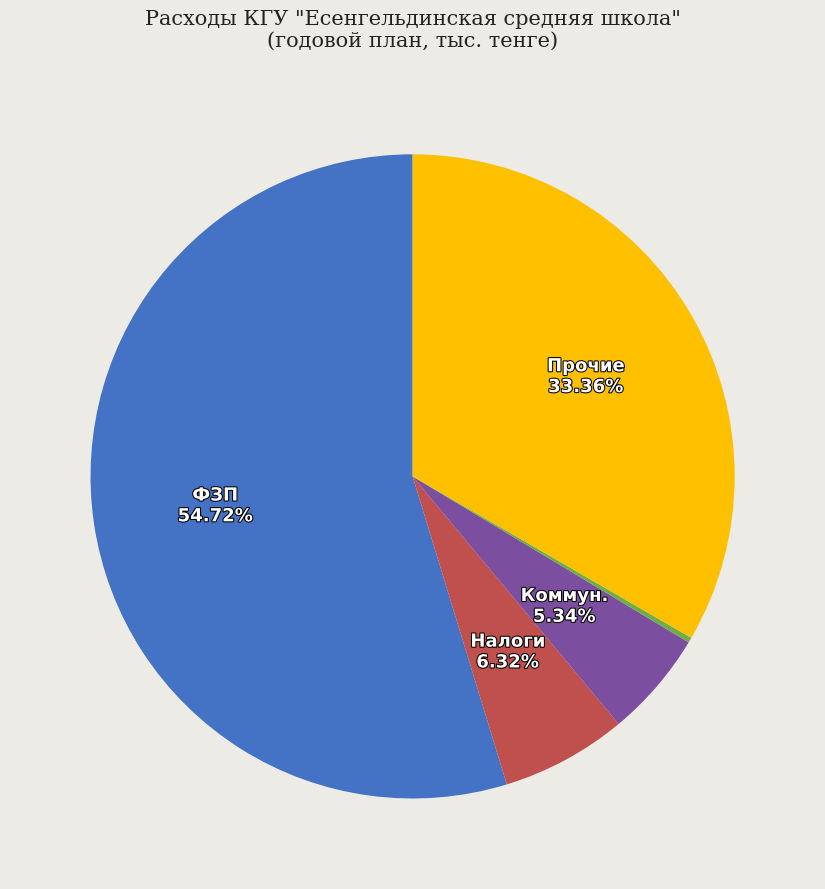

Is there any slice that represents more than half of the pie?

Yes